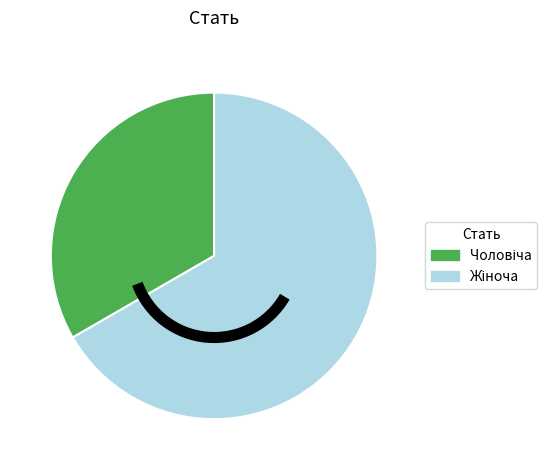

Is there any slice that represents more than half of the pie?

Yes